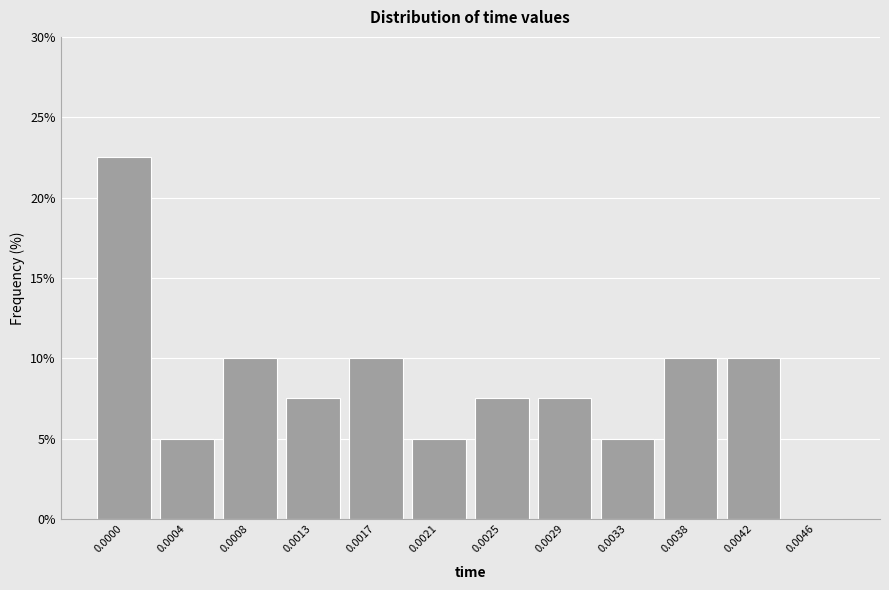

Reading left to right, transcribe all the data shown in this chart.

0.0000=22.5	0.0004=5.0	0.0008=10.0	0.0013=7.5	0.0017=10.0	0.0021=5.0	0.0025=7.5	0.0029=7.5	0.0033=5.0	0.0038=10.0	0.0042=10.0	0.0046=0.0